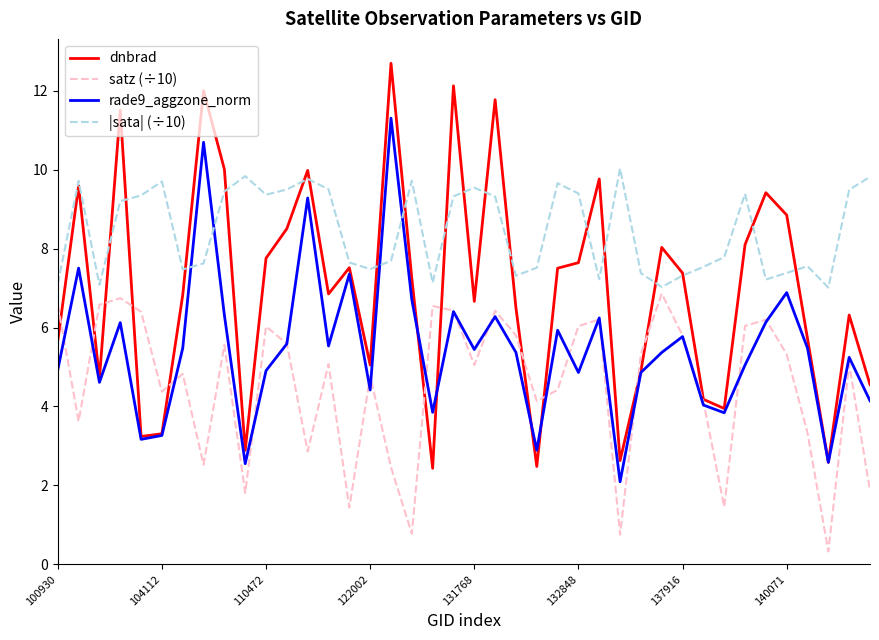

Rank the series by their maximum value, from highest to lowest.

dnbrad, rade9_aggzone_norm, |sata| (÷10), satz (÷10)